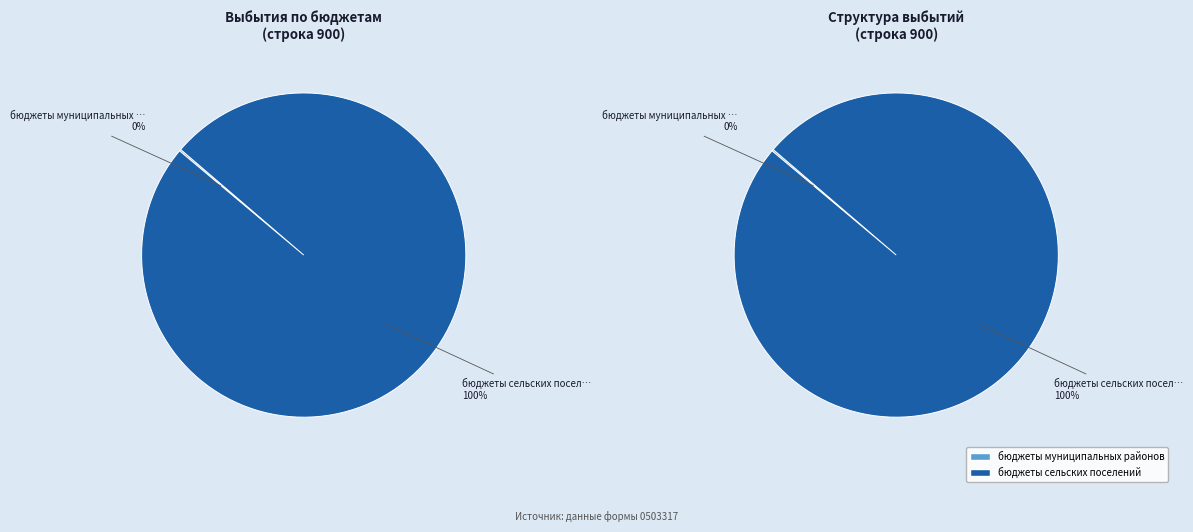

Is it true that бюджеты сельских поселений is 86% of the pie?

False